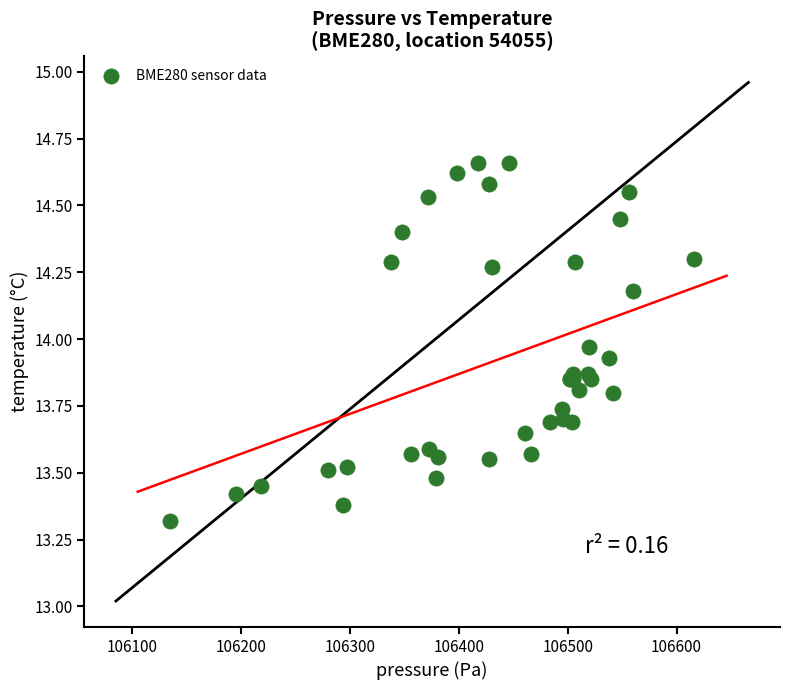

What Y value in the scatter plot is closest to 13?

13.3